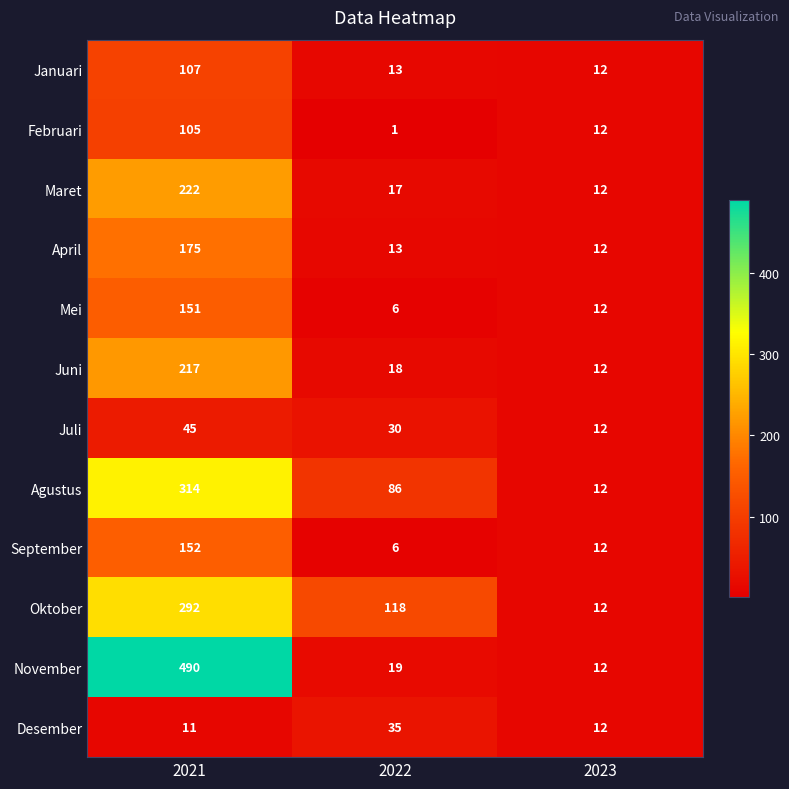

List the labels in order of Februari value, smallest first.

2022, 2023, 2021